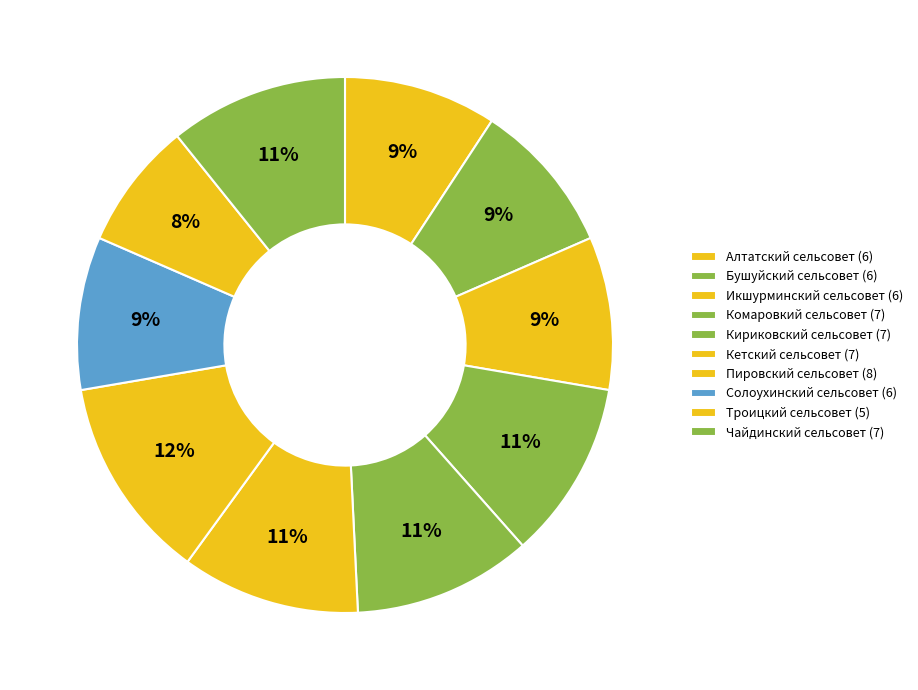

What percentage is the Чайдинский сельсовет slice, to the nearest percent?

11%